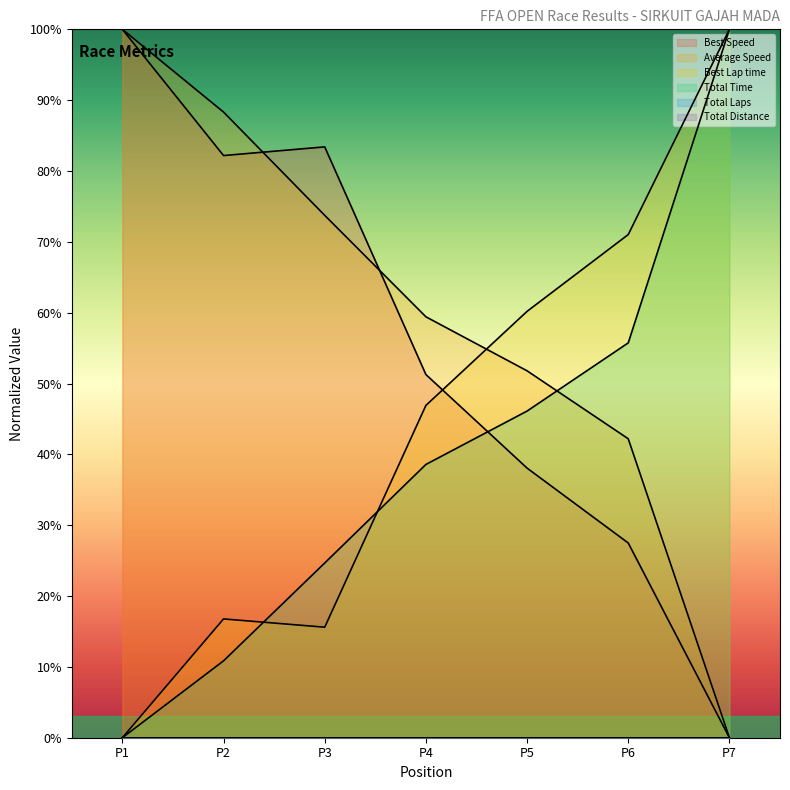

How many lines are shown in the chart?

6